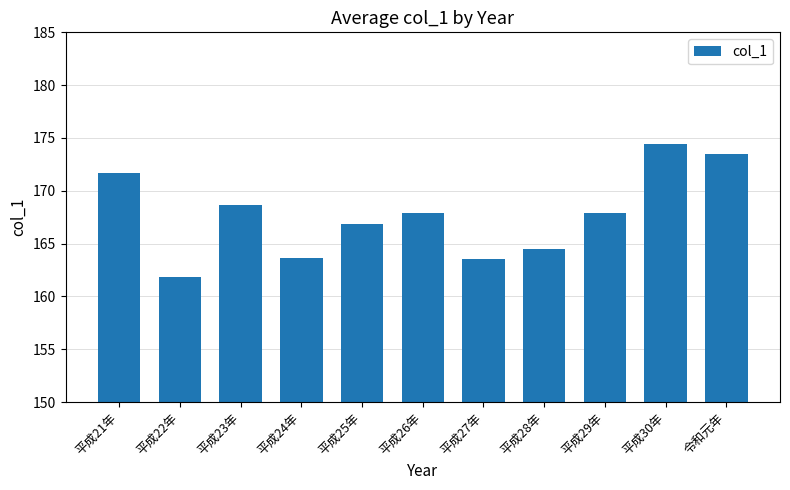

What is the smallest value displayed?

161.8